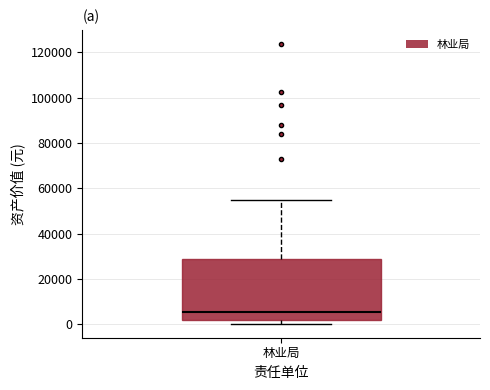

Read this box plot against the y-axis: the position of the median line, the range covered by the box, and the ends of both whiskers. The values are not printed on the chart, so give them approximately, as read against the axis.

median 6000, box 2000 to 30000, whiskers 0 to 56000